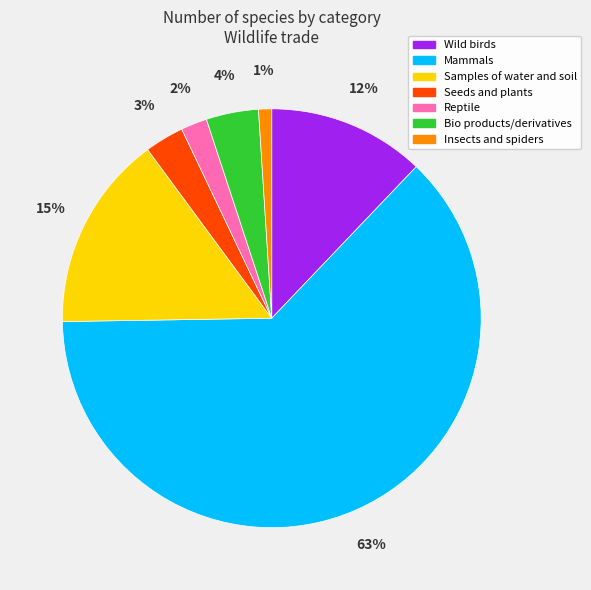

The Samples of water and soil slice represents 27% of the pie. True or false?

False